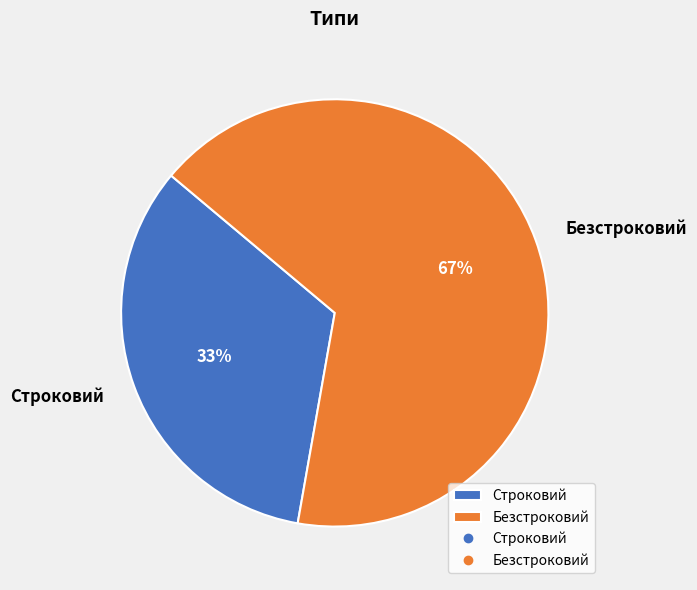

What percentage is the Строковий slice, to the nearest percent?

33%